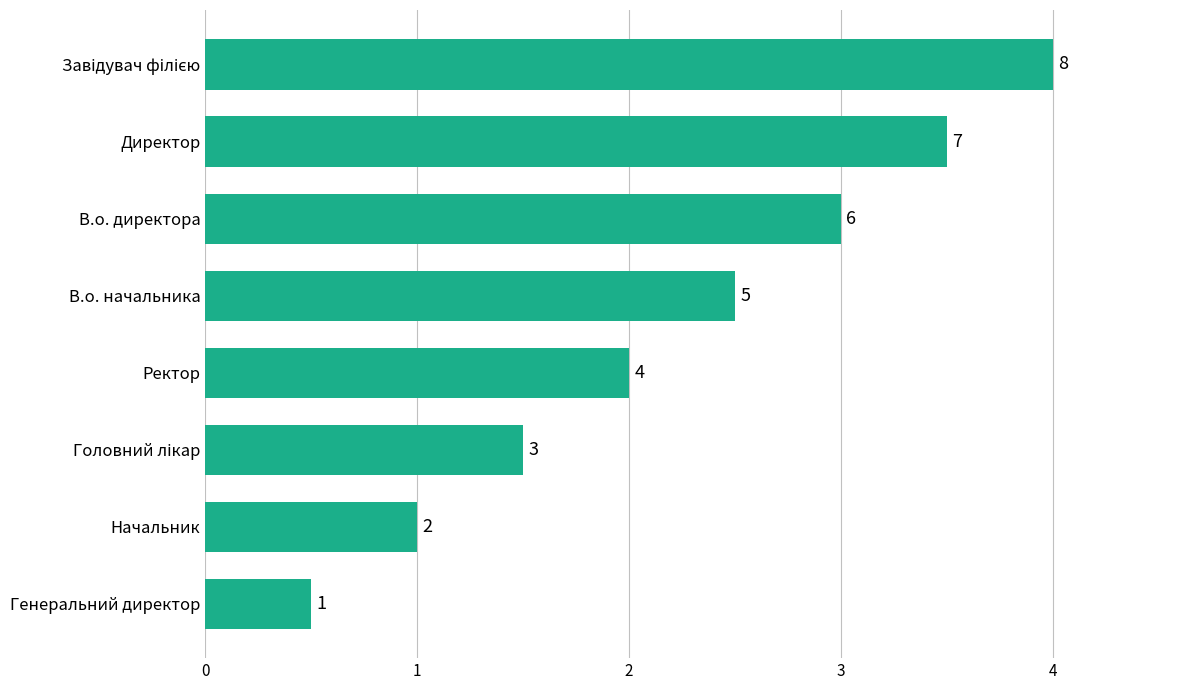

What is the average value?

4